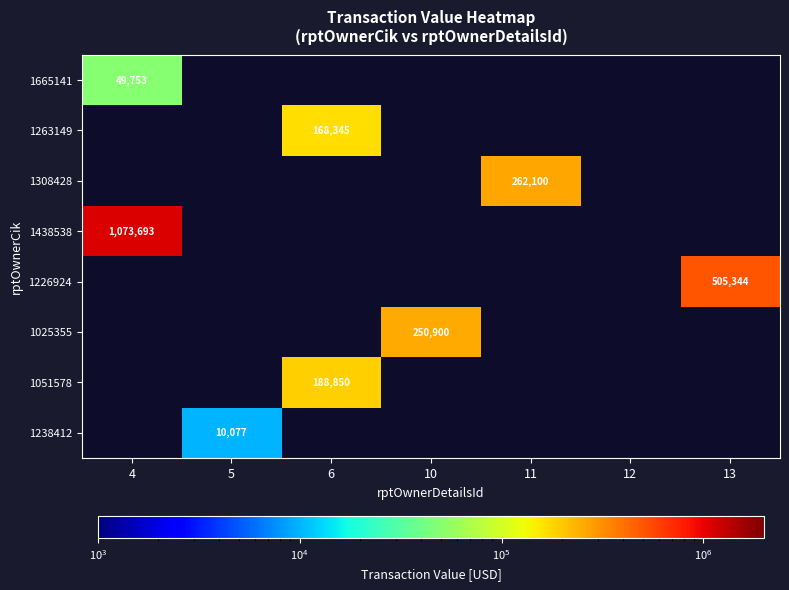

True or false: 1051578 has a value of 188850 at 6.

True